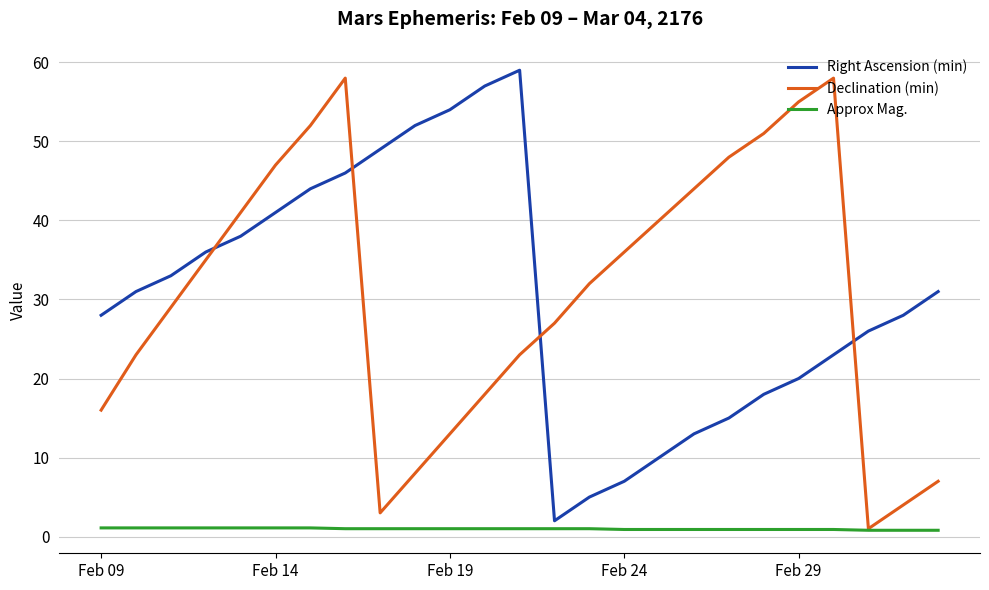

What is the smallest value displayed?

0.8